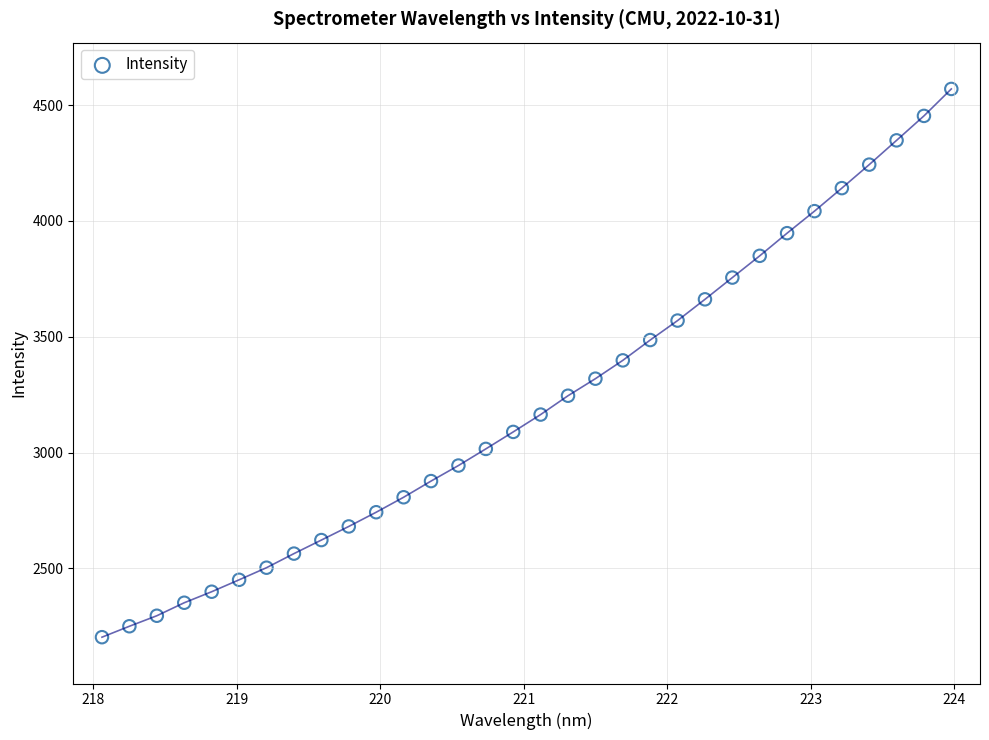

What is the range of Y values (max minus min)?

2367.2